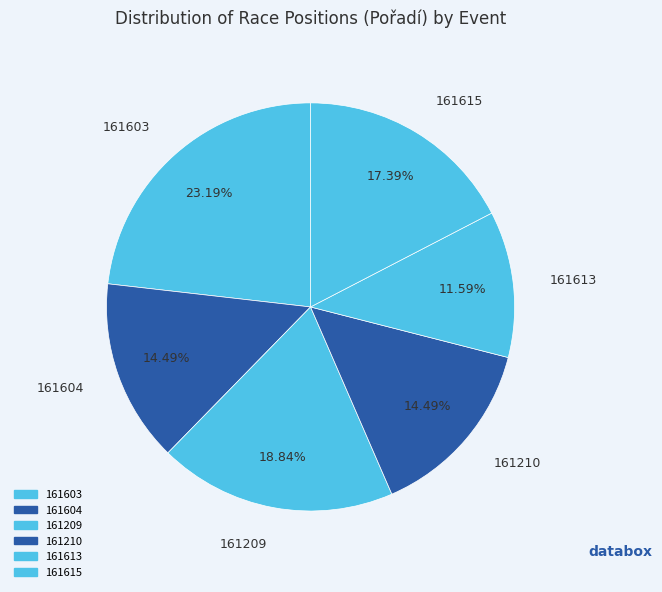

What portion of the pie excludes 161604?

85.5%